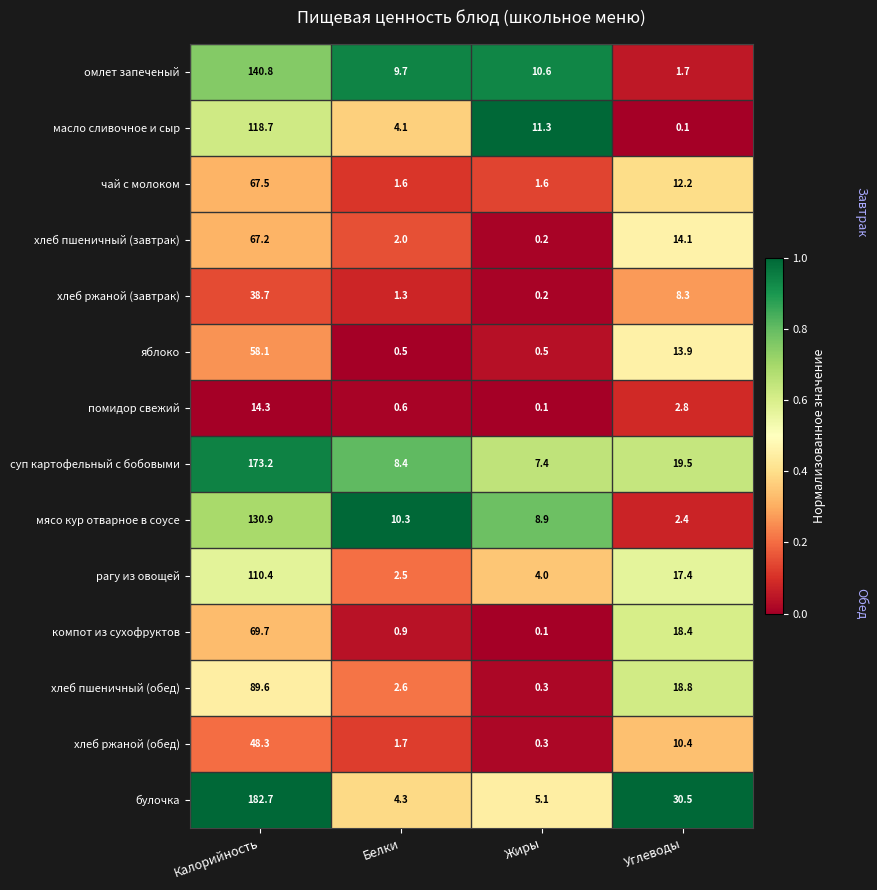

At Белки, list the series in order from largest to smallest.

мясо кур отварное в соусе, омлет запеченый, суп картофельный с бобовыми, булочка, масло сливочное и сыр, хлеб пшеничный (обед), рагу из овощей, хлеб пшеничный (завтрак), хлеб ржаной (обед), чай с молоком, хлеб ржаной (завтрак), компот из сухофруктов, помидор свежий, яблоко